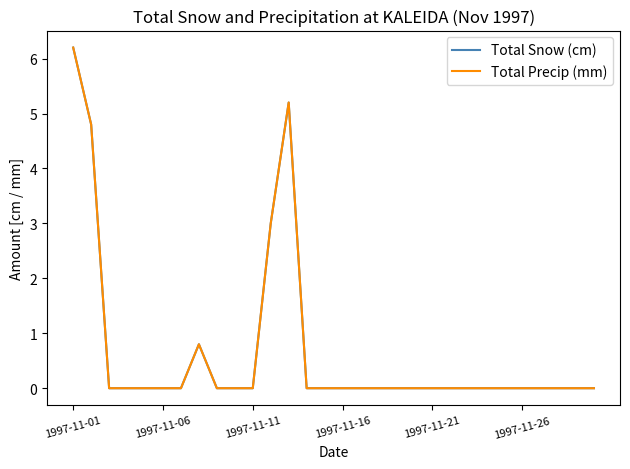

Does the chart display data point markers on the line(s)?

No